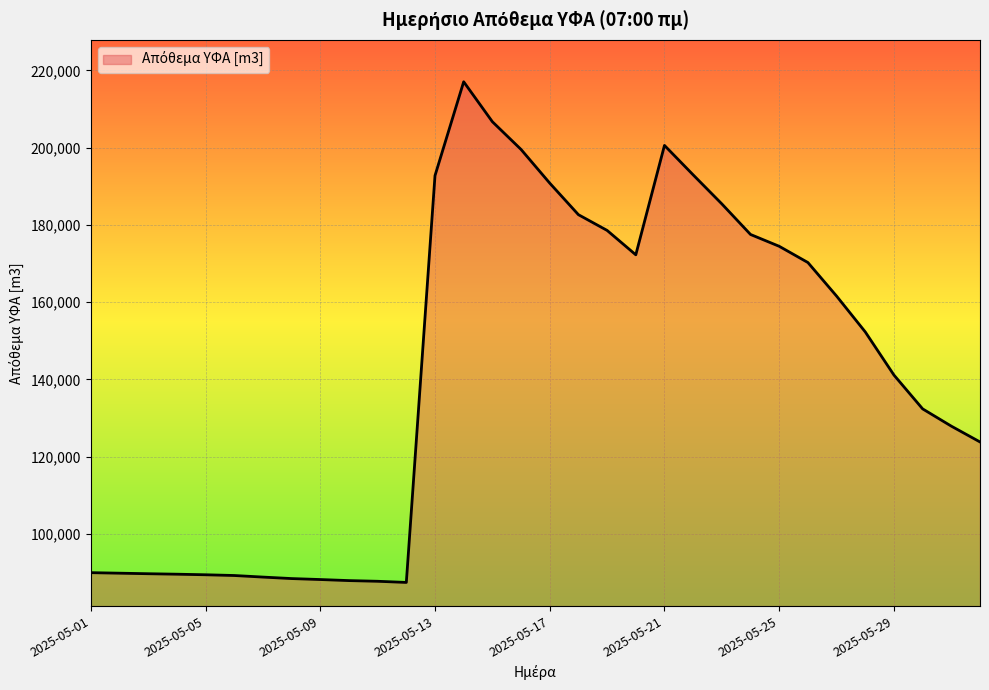

What is the minimum value shown in the chart?

87470.2